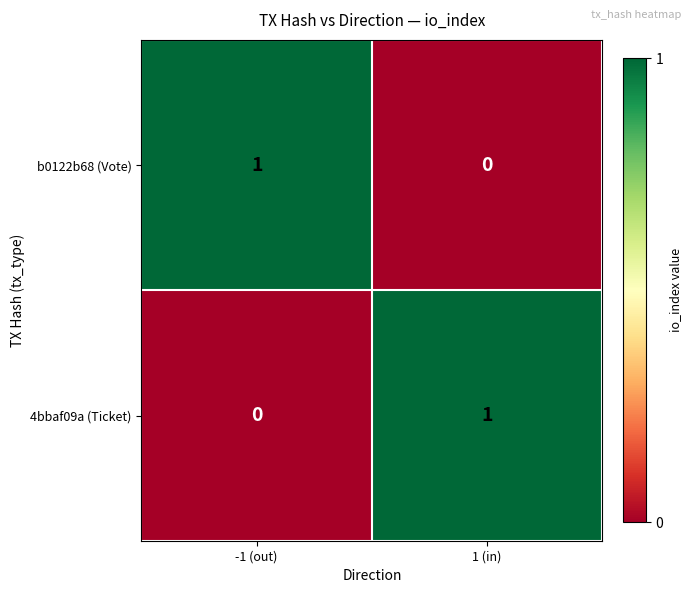

Is the value of 4bbaf09a (Ticket) at -1 (out) greater than the value of b0122b68 (Vote) at -1 (out)?

No